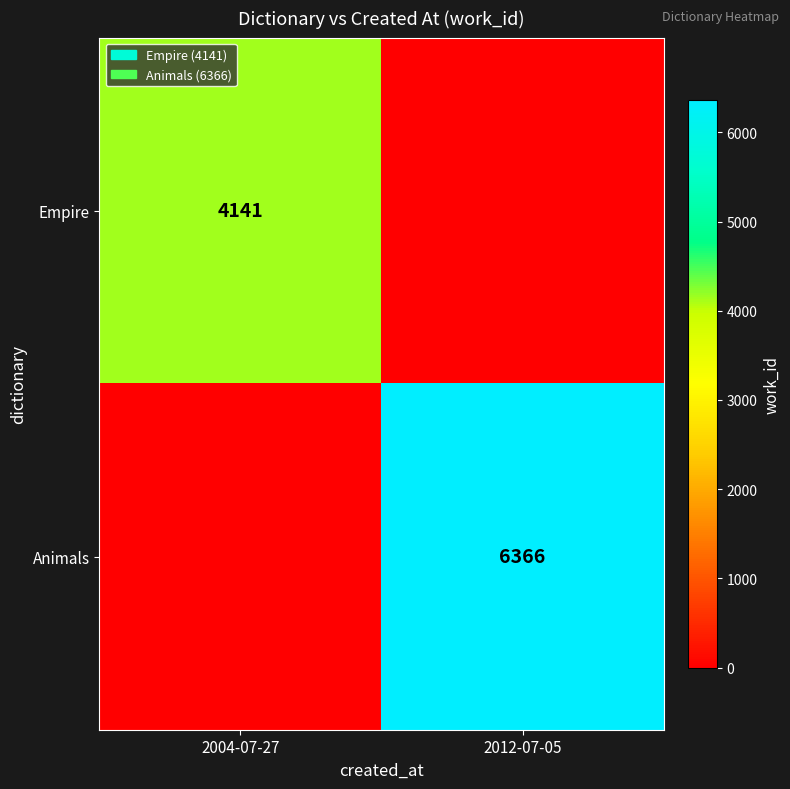

Is the value of Animals at 2012-07-05 greater than the value of Empire at 2004-07-27?

Yes